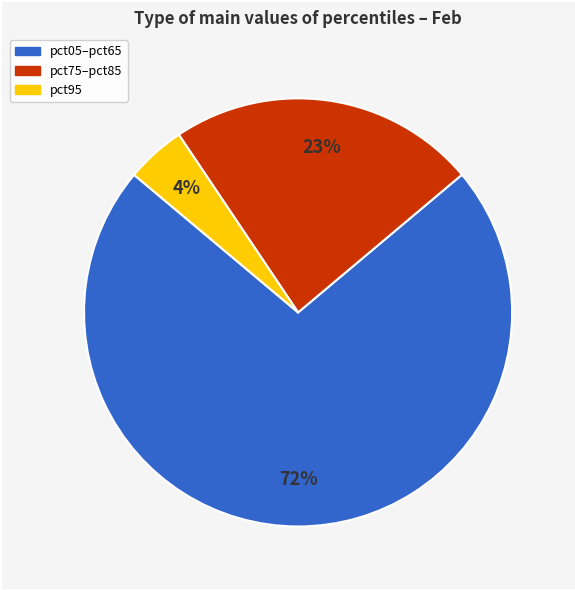

To the nearest percent, what is the average slice percentage?

33%